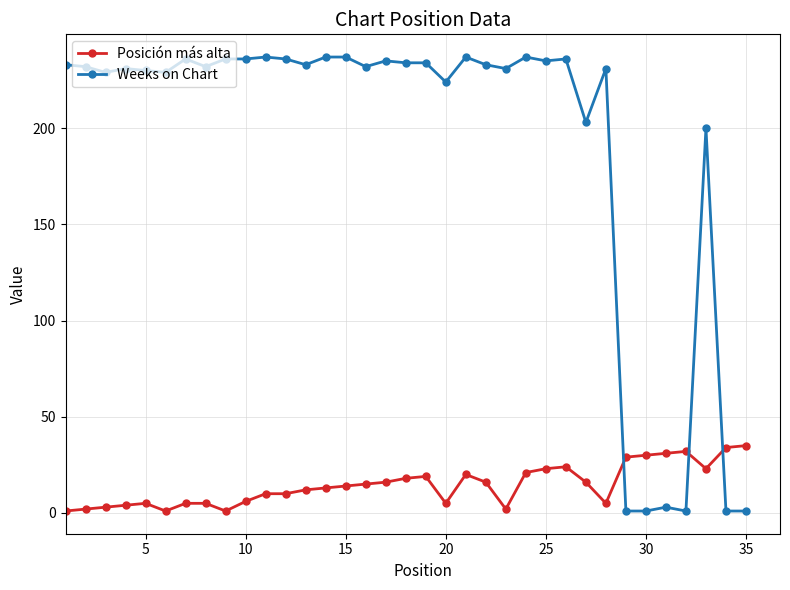

List the series in order of their peak value, lowest first.

Posición más alta, Weeks on Chart